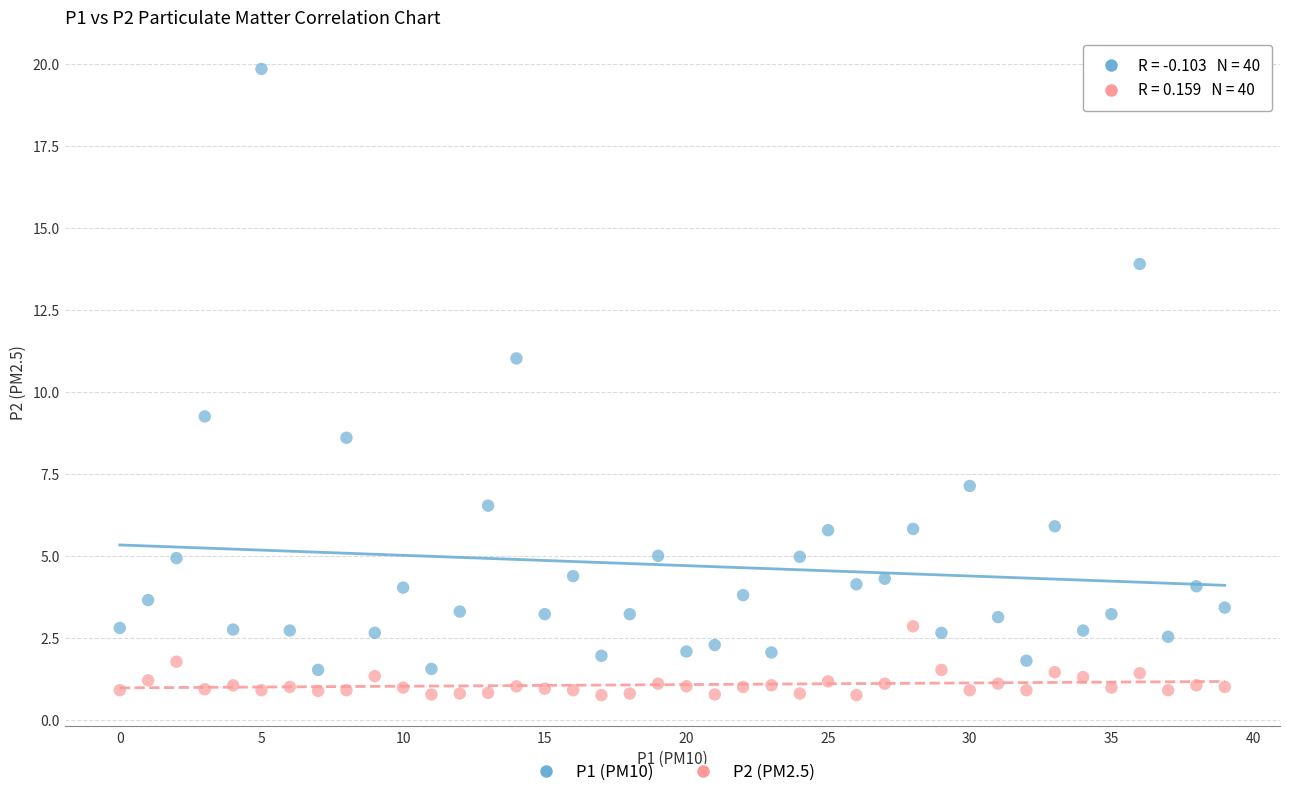

Which series has the widest spread of Y values?

P1 (PM10)